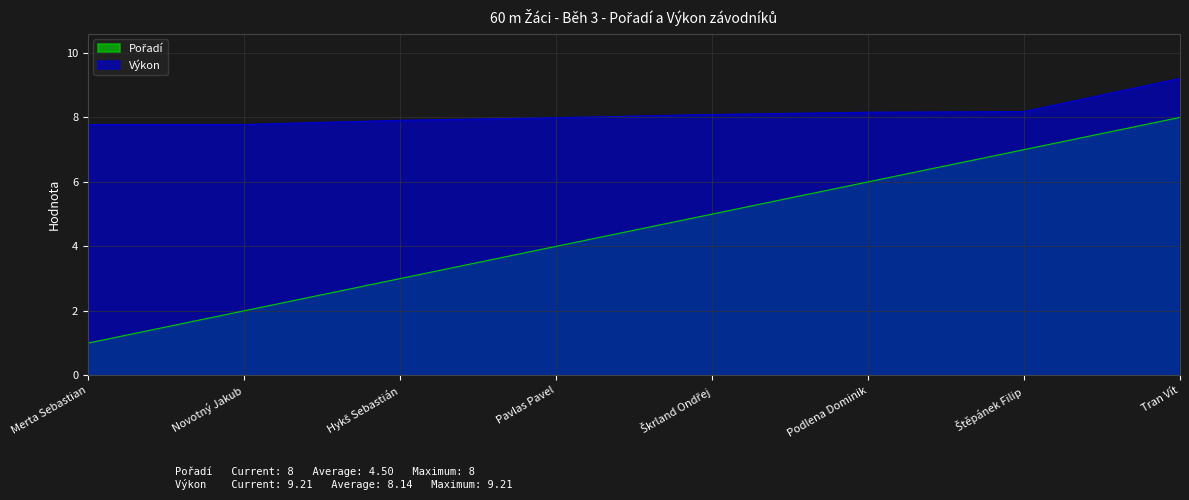

Rank the categories by Výkon value from lowest to highest.

Merta Sebastian, Novotný Jakub, Hykš Sebastián, Pavlas Pavel, Škrland Ondřej, Podlena Dominik, Štěpánek Filip, Tran Vít